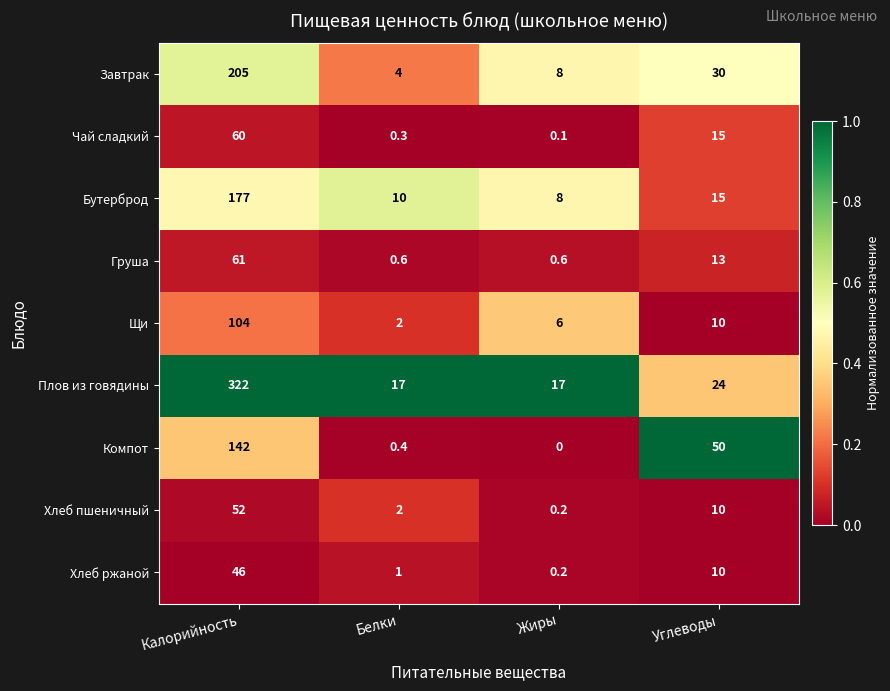

Count the number of data series in this chart.

9